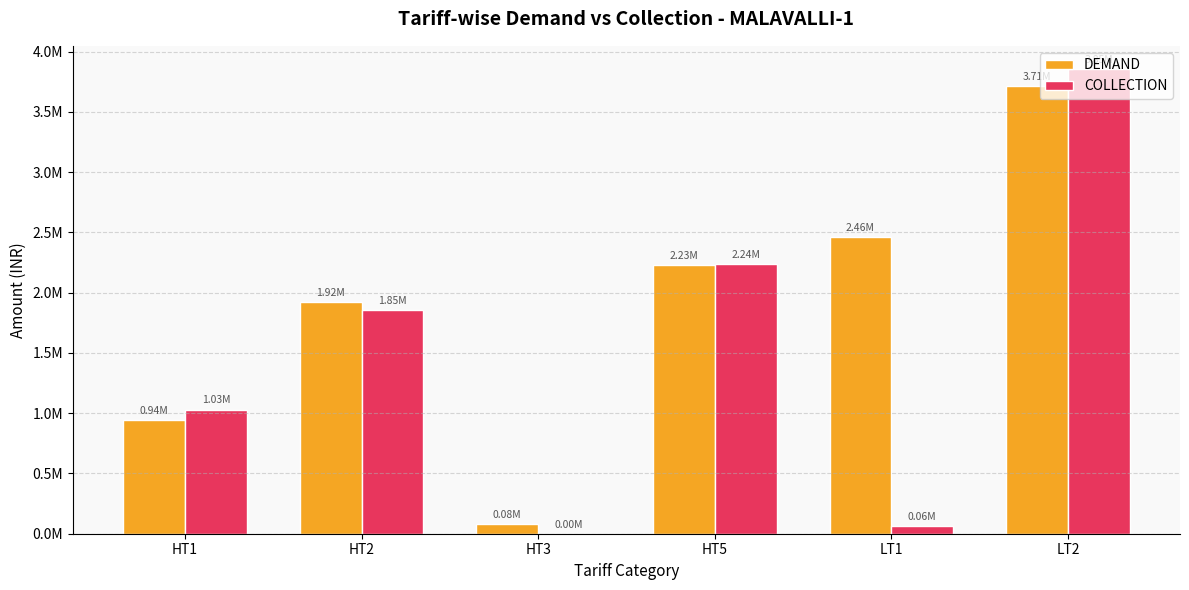

Are the bars horizontal?

No